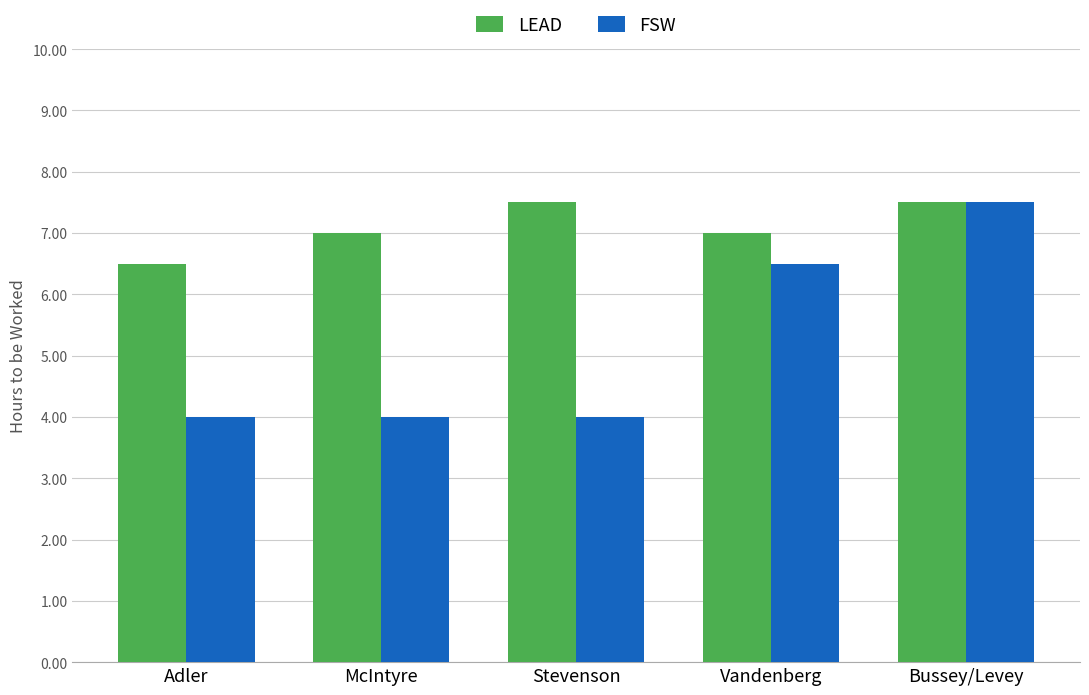

What is the difference between the LEAD values at McIntyre and Stevenson?

0.5